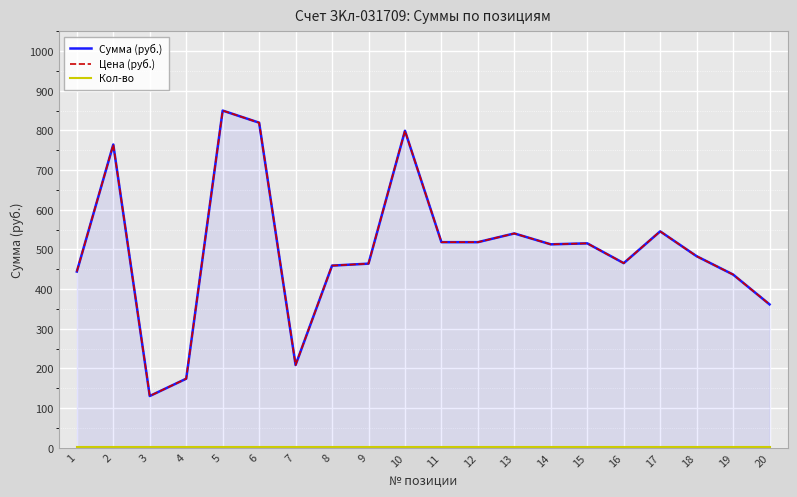

The Цена (руб.) series shows 268.4 at 18. True or false?

False